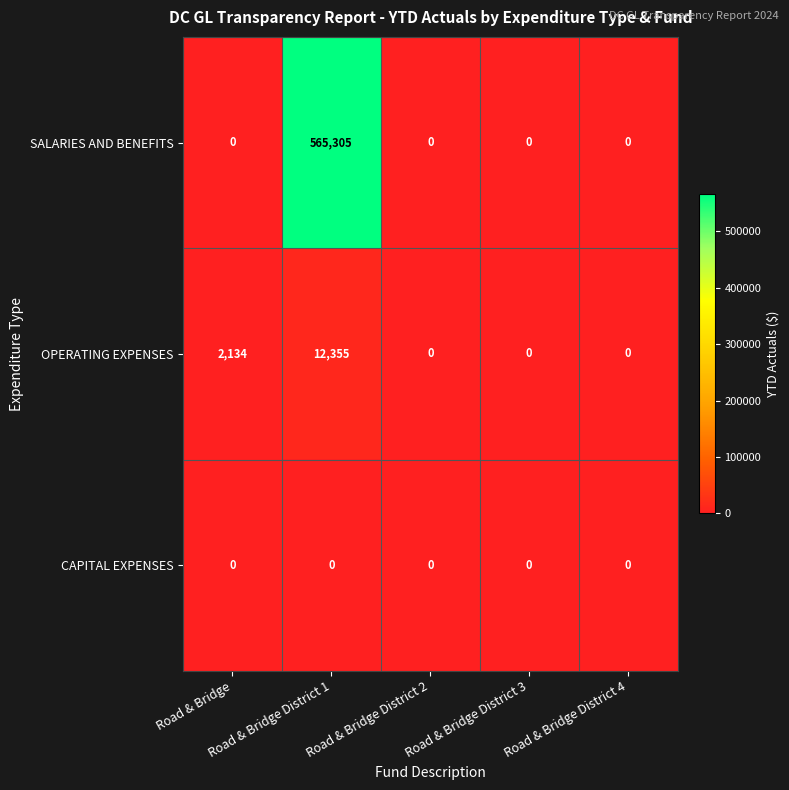

What is the spread (max minus min) of values at Road & Bridge?

2134